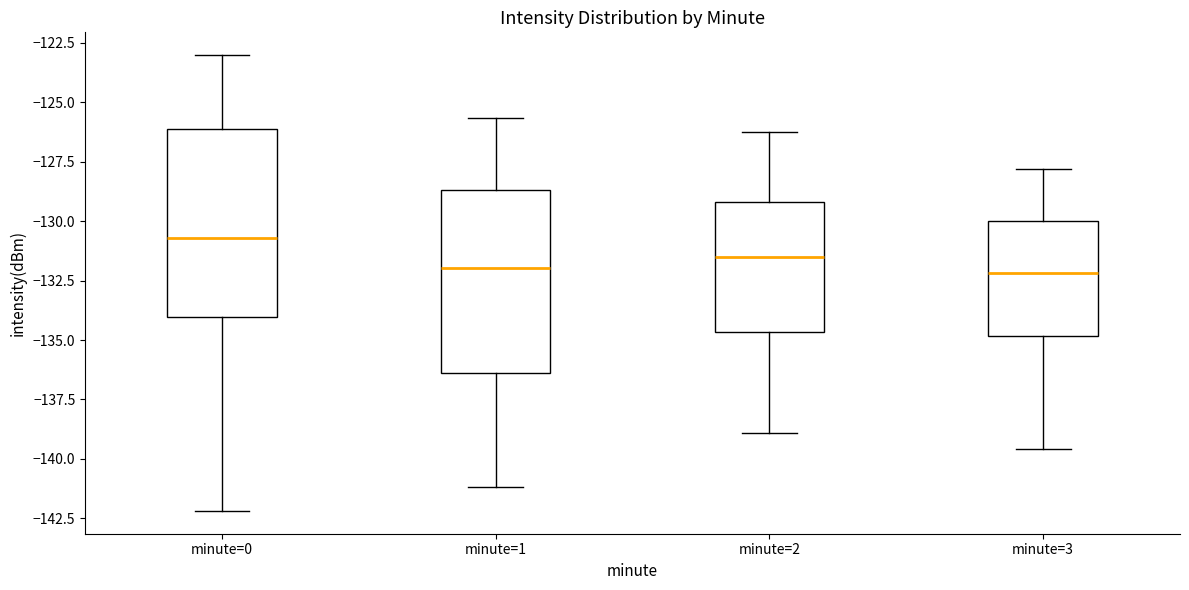

Reading left to right, transcribe this box plot: for each box, give where its median line is, the range the box spans, and where its two whiskers end, as read against the y-axis. The values are not printed on the chart, so give them approximately, as read against the axis.

minute=0: median -130.5, box -134.0 to -126.0, whiskers -142.0 to -123.0
minute=1: median -132.0, box -136.5 to -128.5, whiskers -141.0 to -125.5
minute=2: median -131.5, box -134.5 to -129.0, whiskers -139.0 to -126.0
minute=3: median -132.0, box -135.0 to -130.0, whiskers -139.5 to -128.0